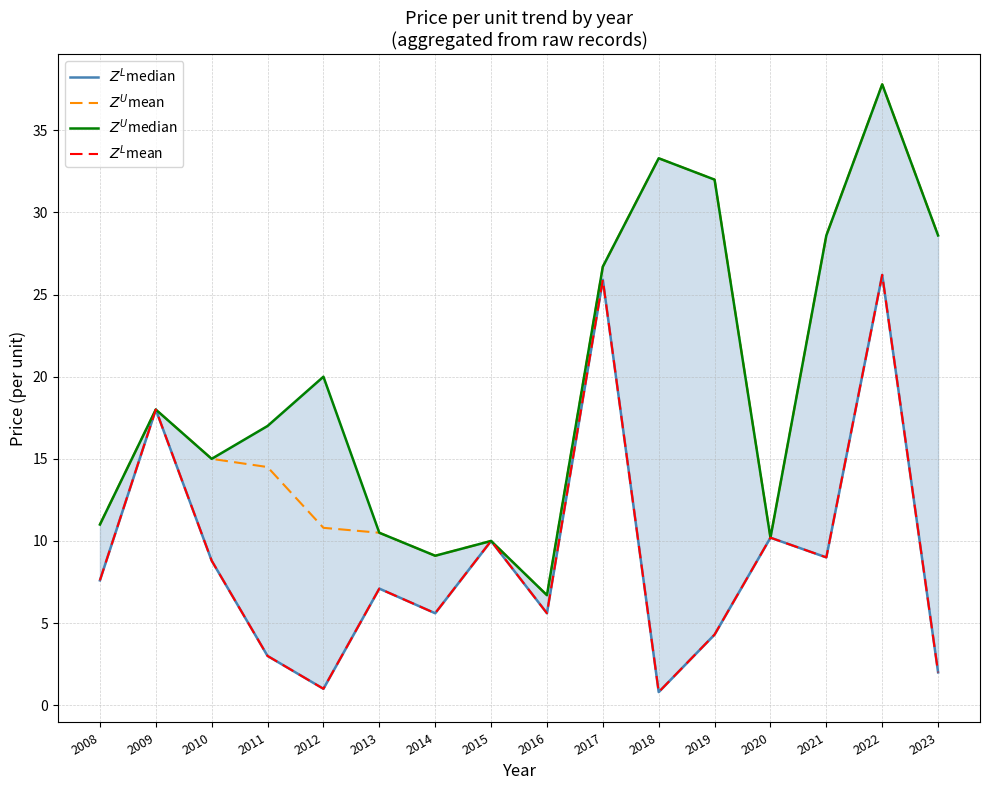

What is the difference between the maximum and minimum values in the $Z^L$mean series?

25.4